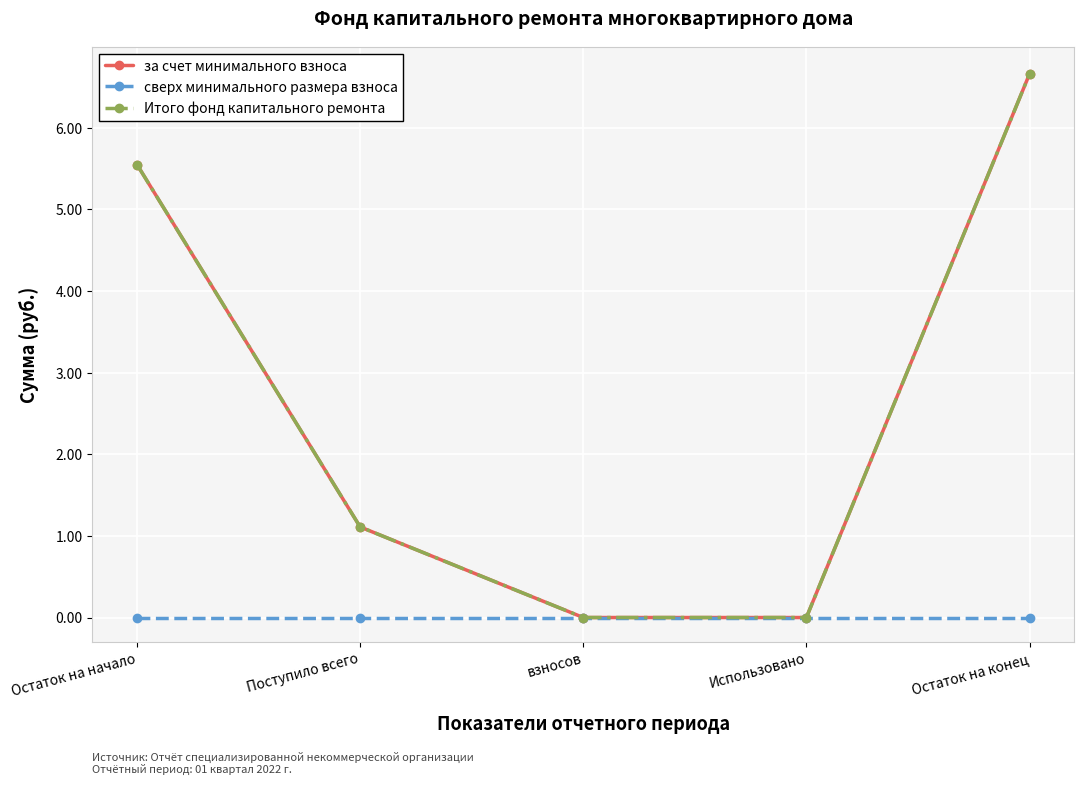

Is this an area chart (filled region under the line)?

No